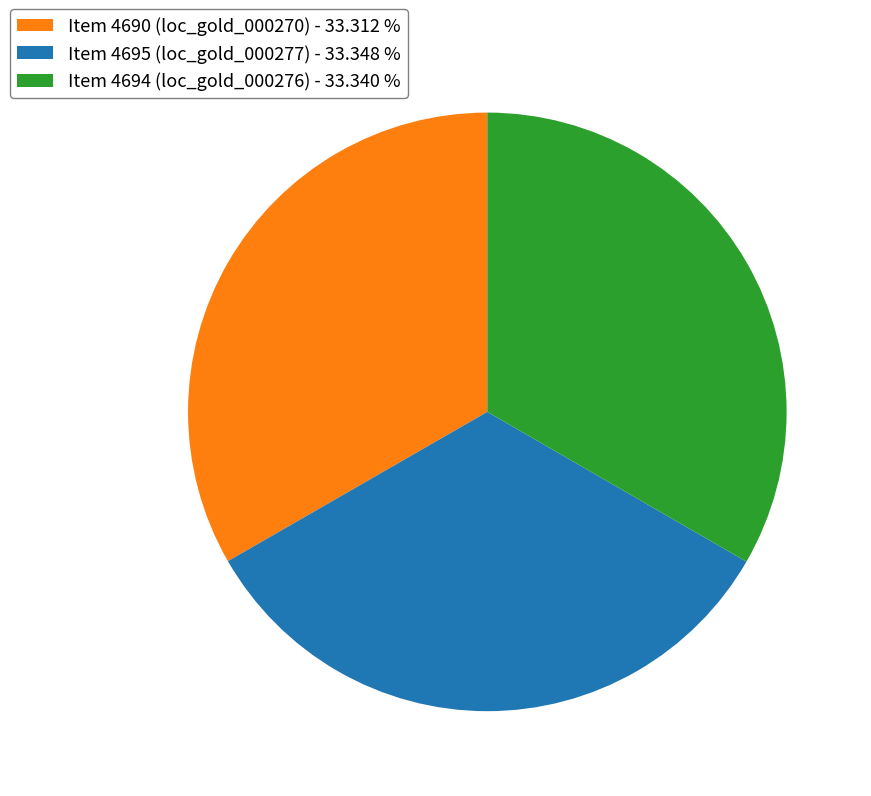

The Item 4690 (loc_gold_000270) slice represents 33% of the pie. True or false?

True